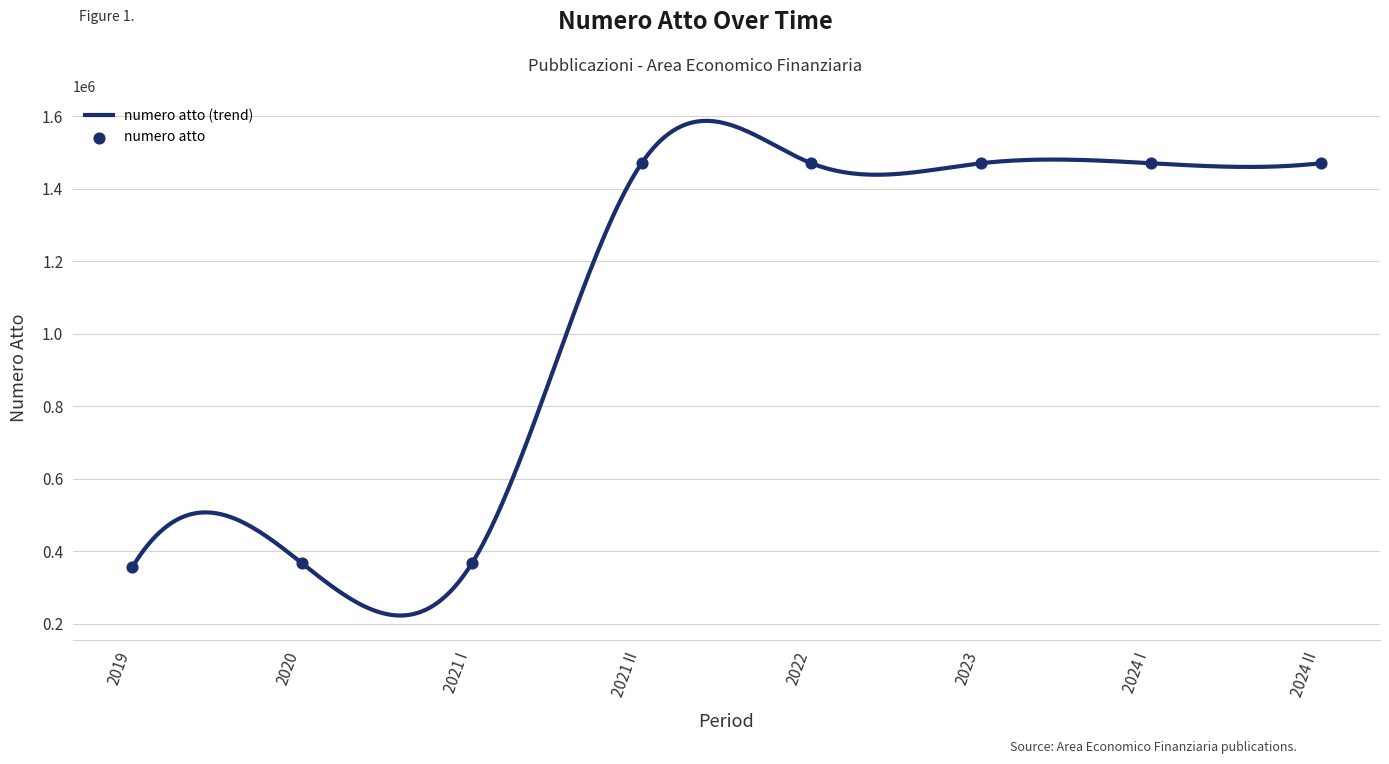

What is the highest value of the numero atto (trend) series?

1586591.4